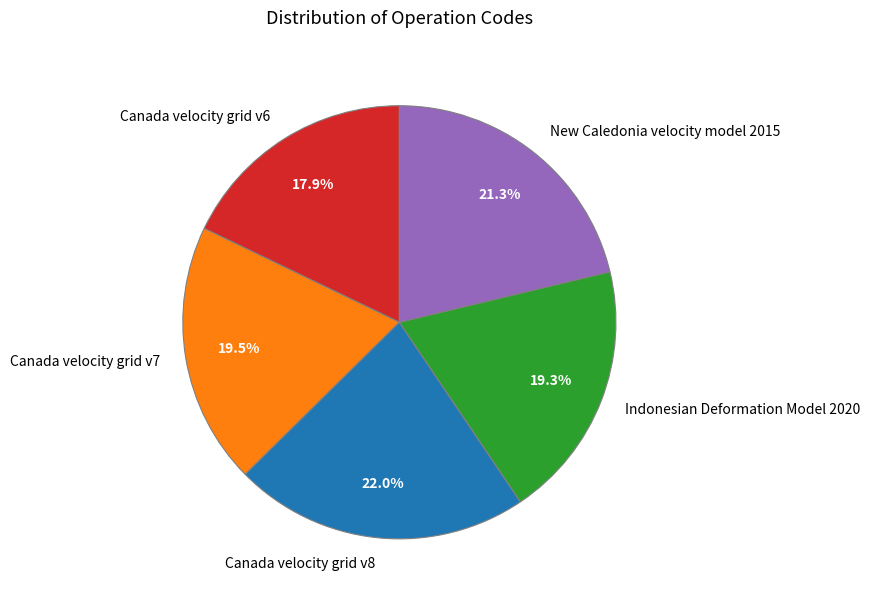

To the nearest percent, what is the combined percentage of Canada velocity grid v8 and Canada velocity grid v6?

40%